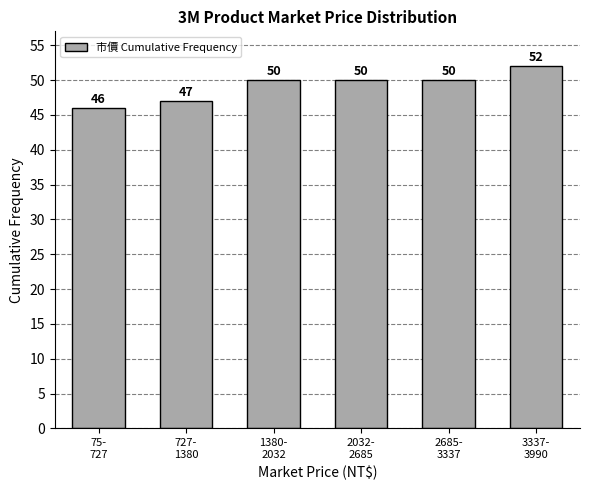

Reading left to right, transcribe all the data shown in this chart.

46	47	50	50	50	52